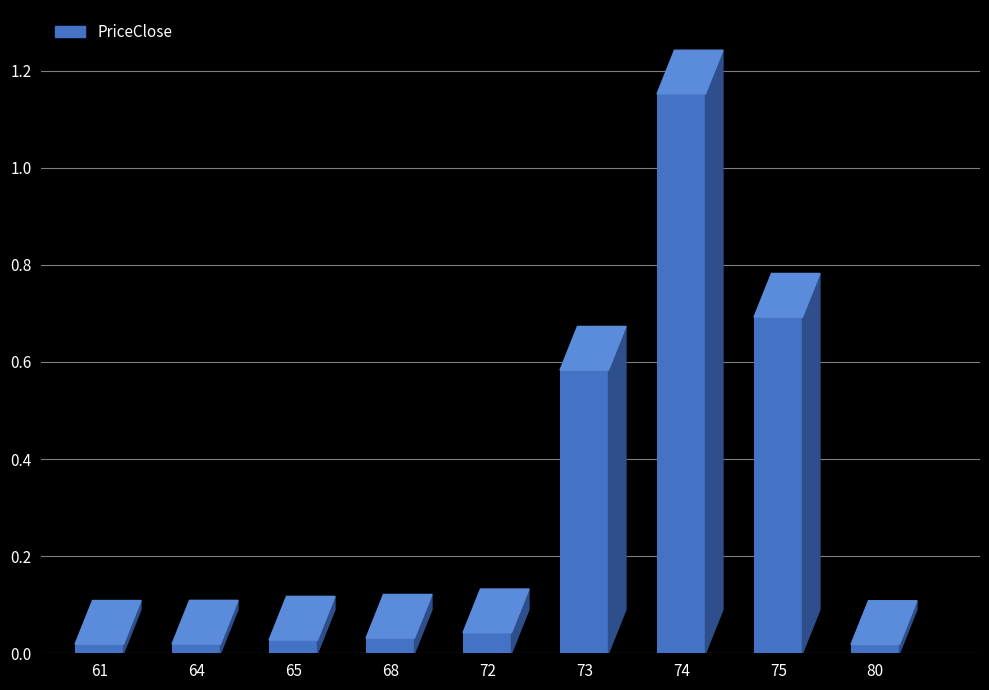

What is the average value?

0.3